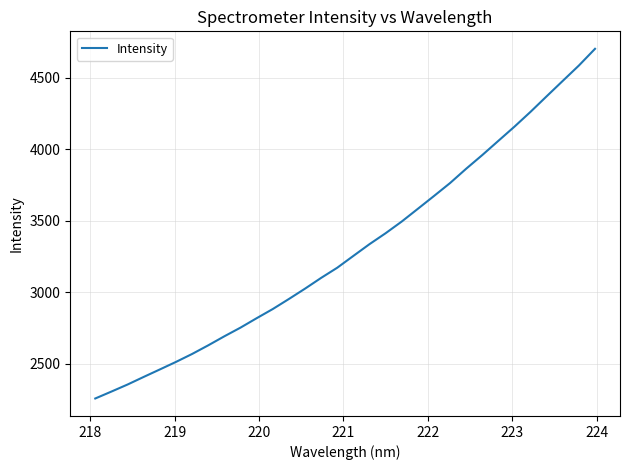

What is the difference between the maximum and minimum values?

2445.6